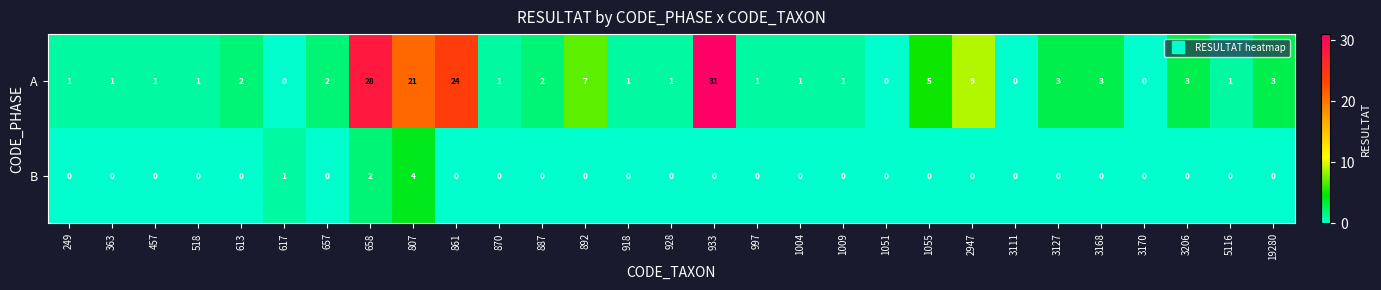

What is the difference between the highest and lowest values at 657?

2